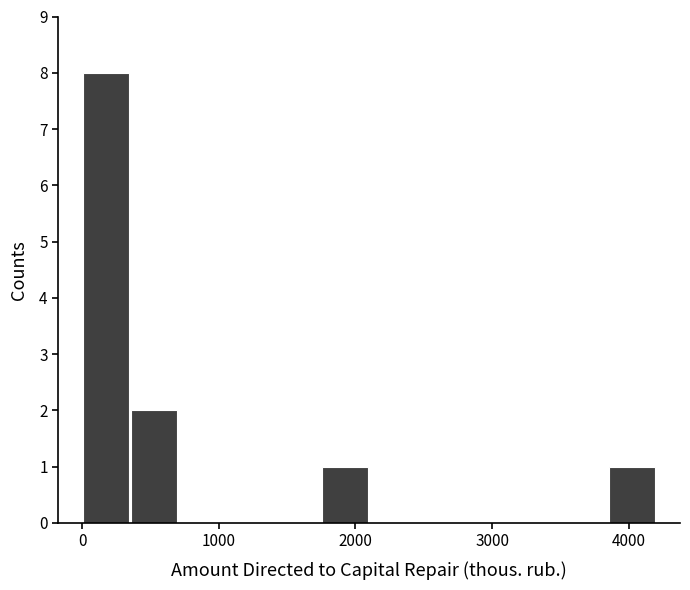

Read against the x-axis, roughly where is the centre of the tallest bar?

200